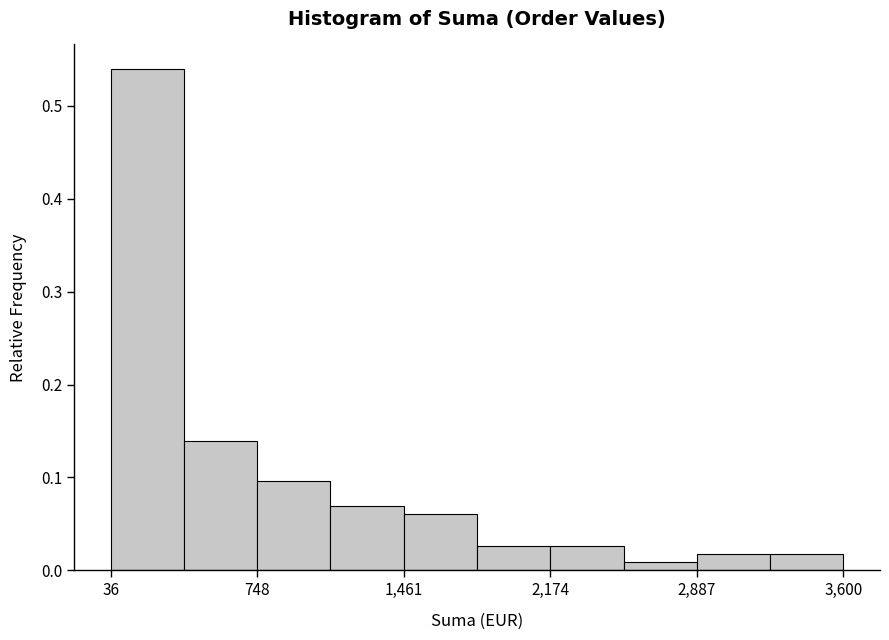

Around what value on the x-axis is the tallest bar? Give the approximate position of its centre, as read against the axis.

200